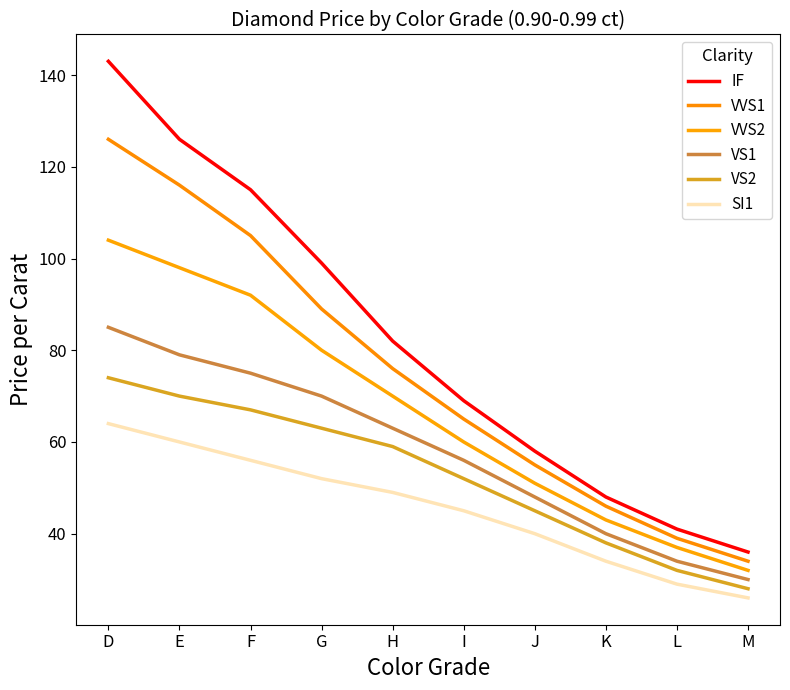

What are all the series names shown in the legend?

IF, VVS1, VVS2, VS1, VS2, SI1